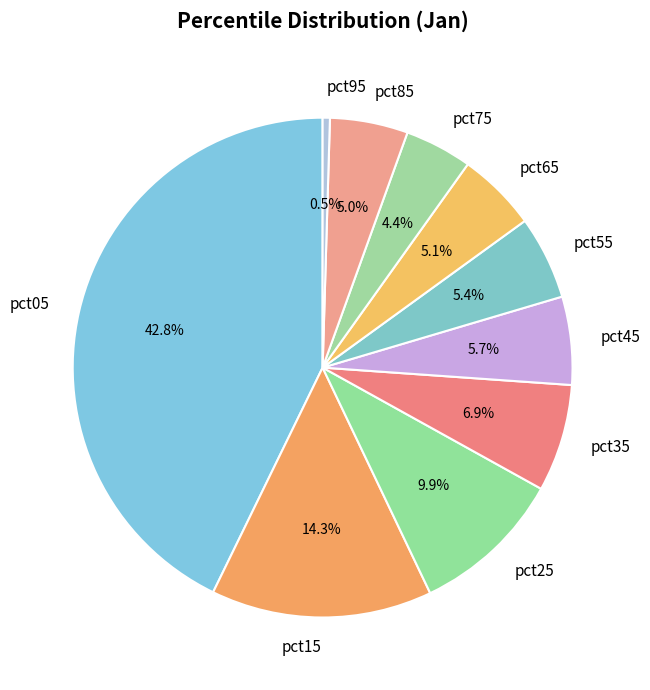

Count the number of slices in the pie.

10